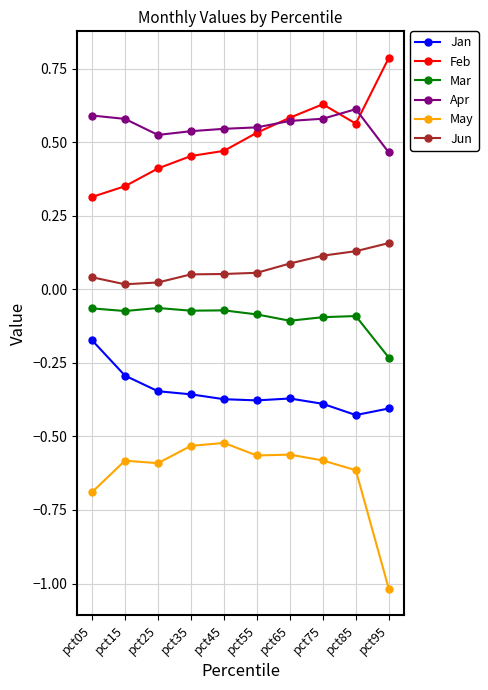

True or false: Jan has a value of -0.4 at pct45.

True